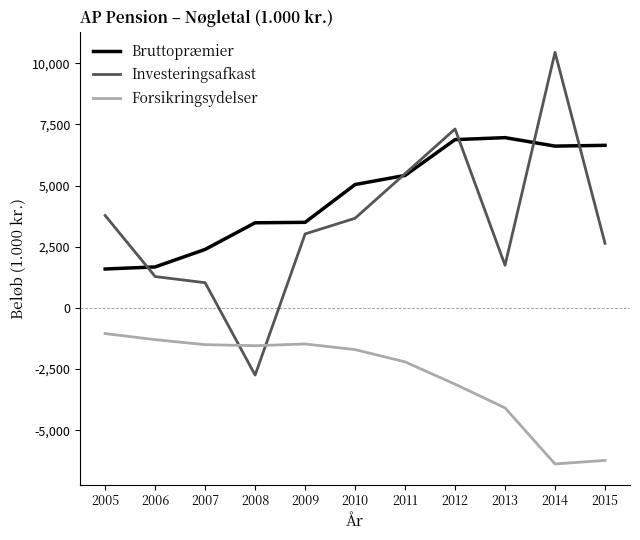

What is the sum of all Bruttopræmier values?

50168.3